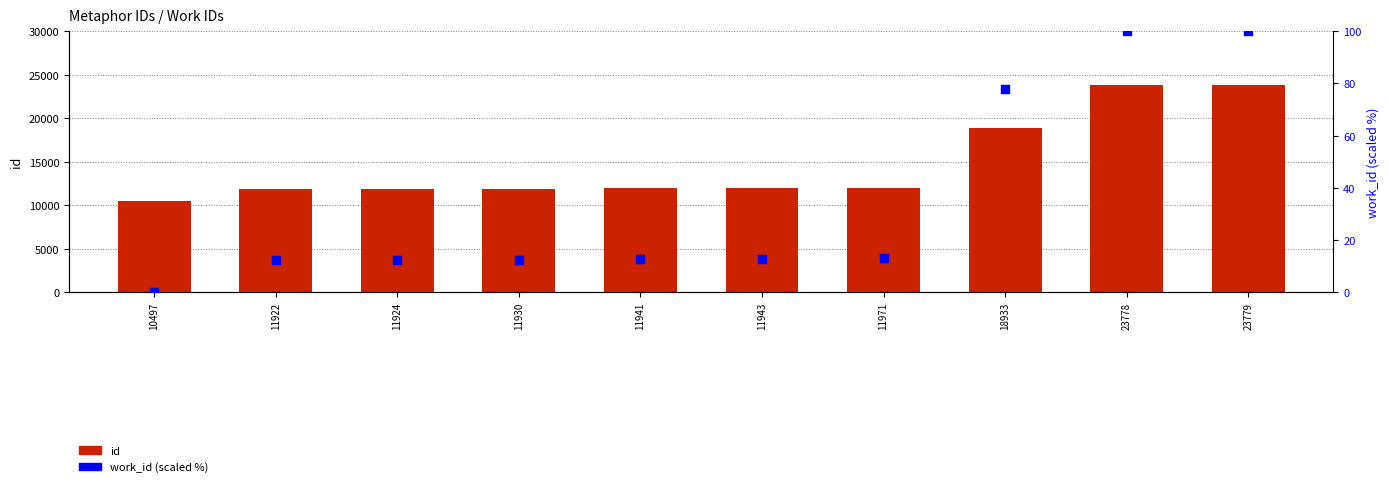

Is the value of work_id (scaled %) at 11922 greater than the value of id at 10497?

No